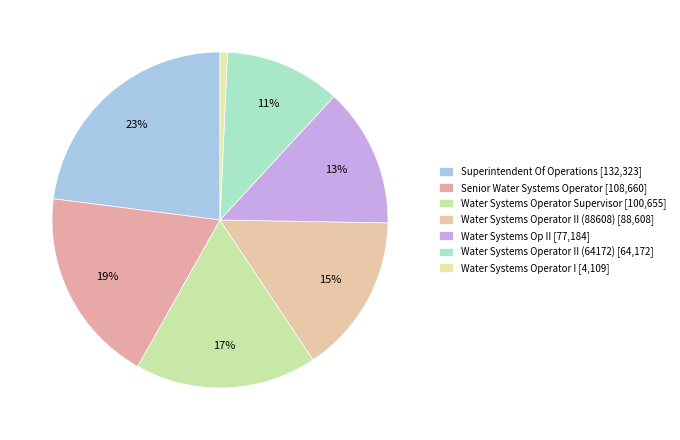

How many segments does this pie chart have?

7